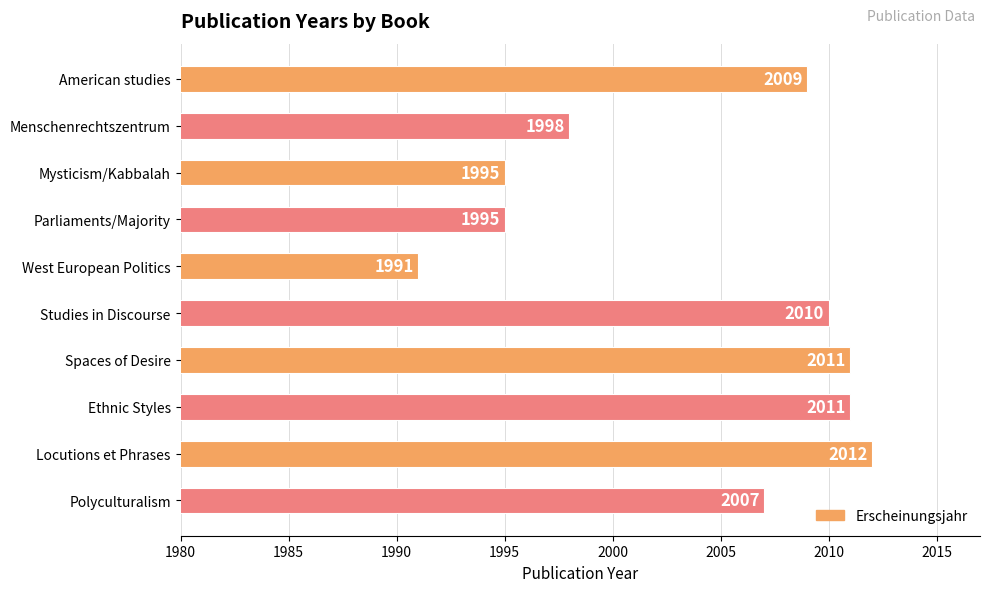

Approximately how many times larger is the value at West European Politics compared to Spaces of Desire?

1.0